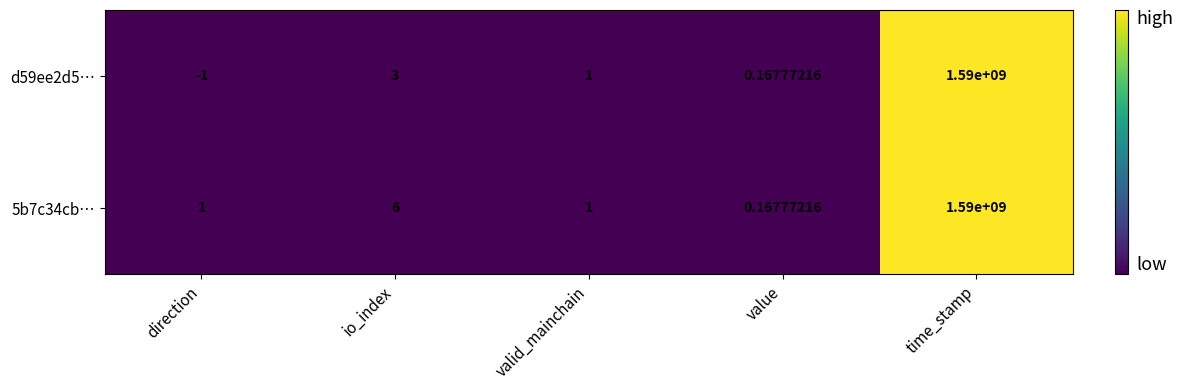

Rank the categories by d59ee2d5… value from lowest to highest.

direction, value, valid_mainchain, io_index, time_stamp